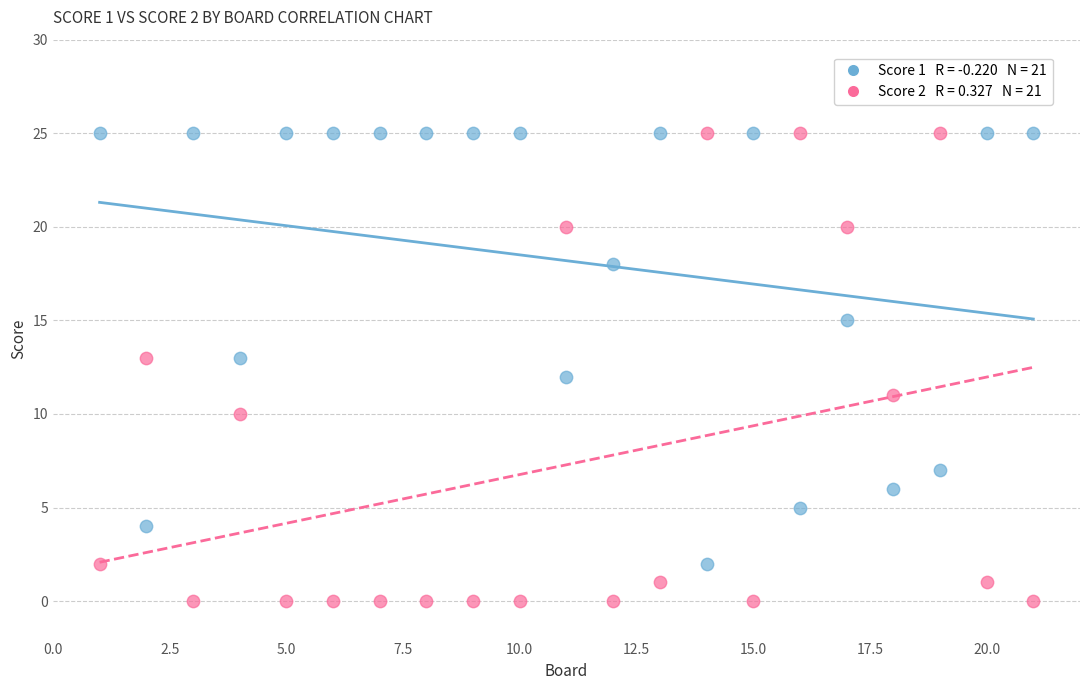

Across all data points, what is the range of X values (max minus min)?

20